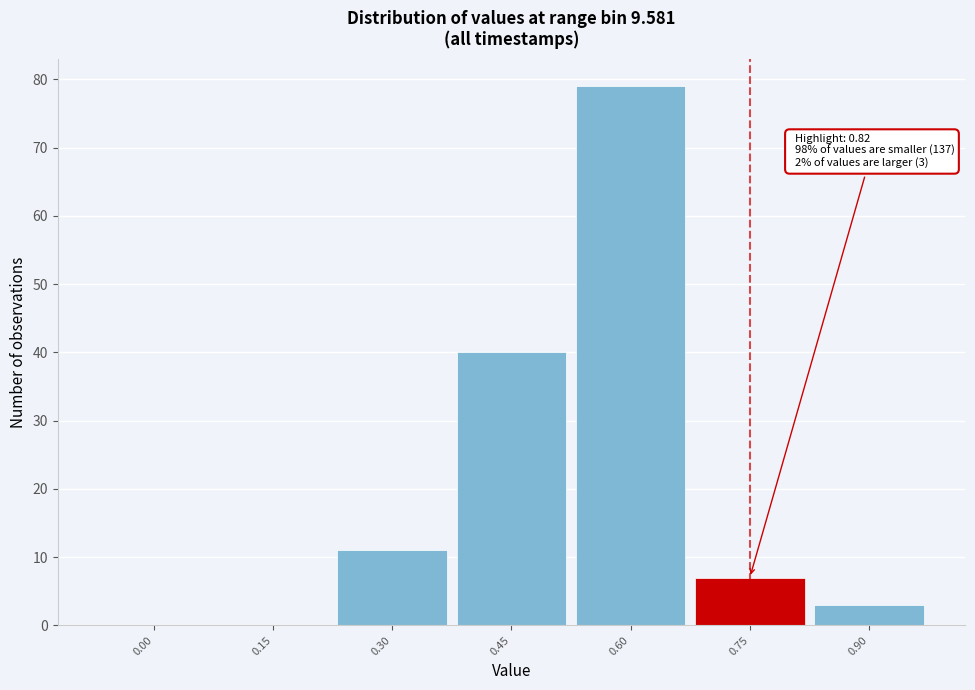

Reading right to left, what are all the values shown in this chart?

0.90=3	0.75=7	0.60=79	0.45=40	0.30=11	0.15=0	0.00=0